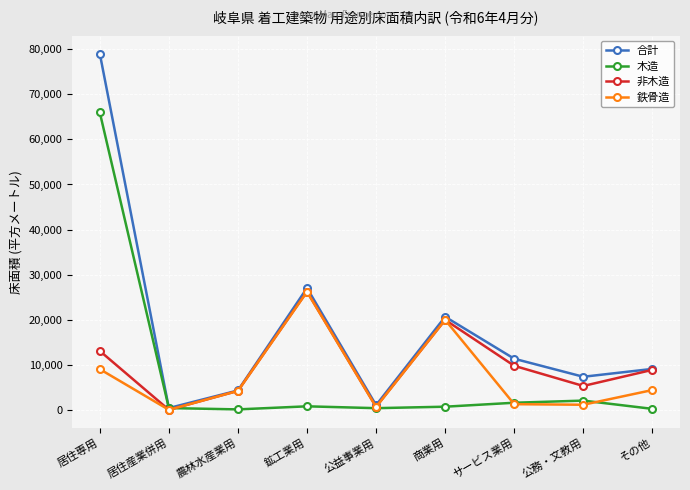

What is the difference between the maximum and minimum values in the 合計 series?

78671